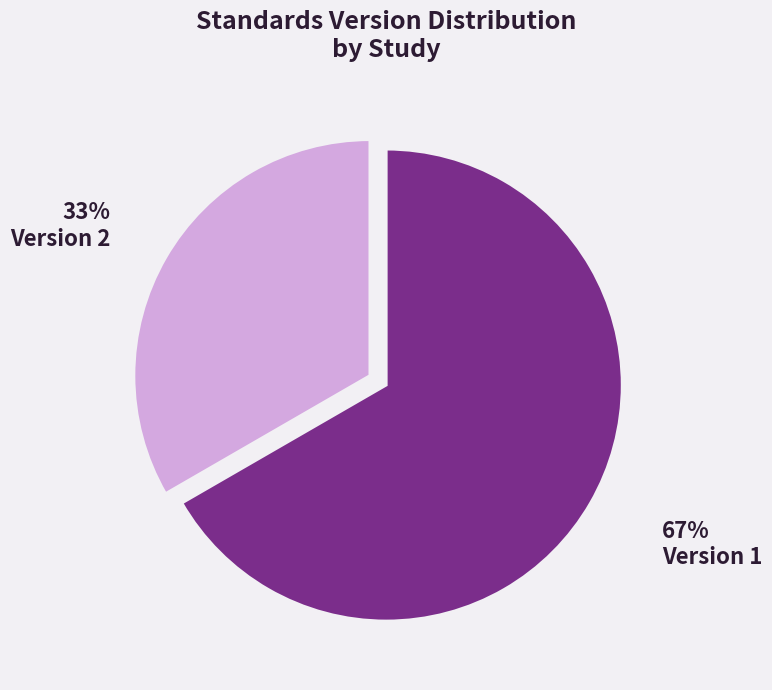

Is it true that Version 2 is 33% of the pie?

True